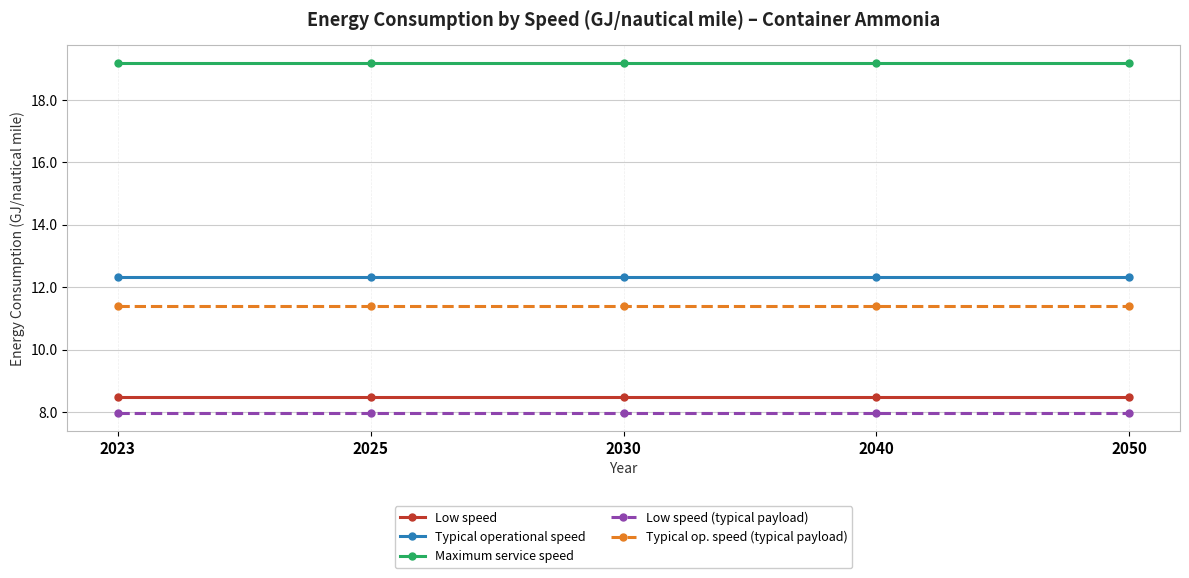

Does the chart have visible grid lines?

Yes